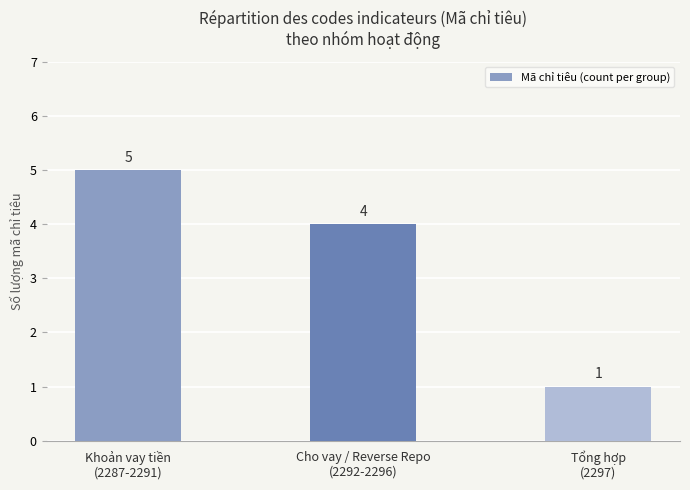

What is the label of the 1st bar from the right?

Tổng hợp
(2297)